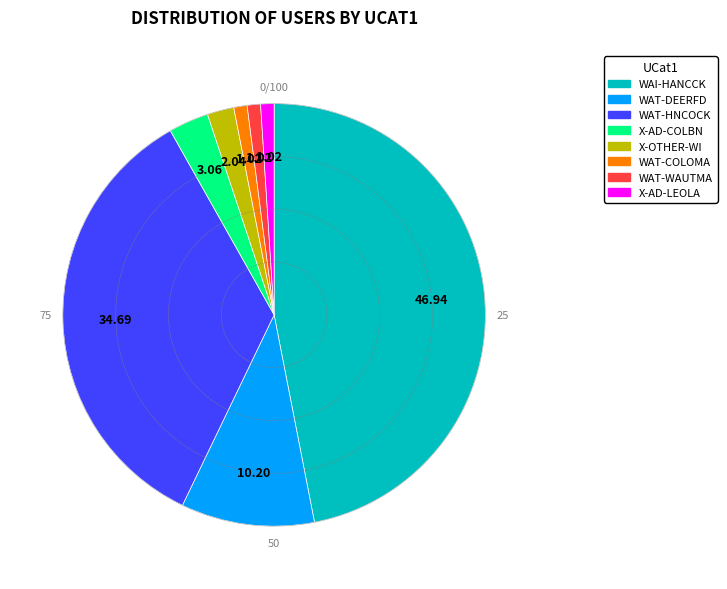

What is the ratio of the value at WAT-COLOMA to the value at X-AD-COLBN?

0.3